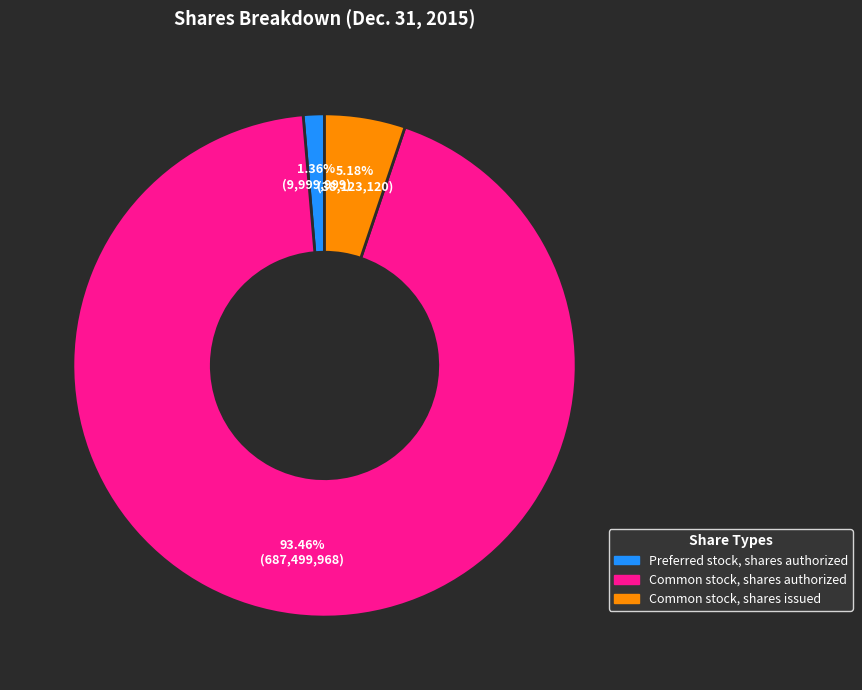

Which category has the smallest portion of the pie?

Preferred stock, shares authorized